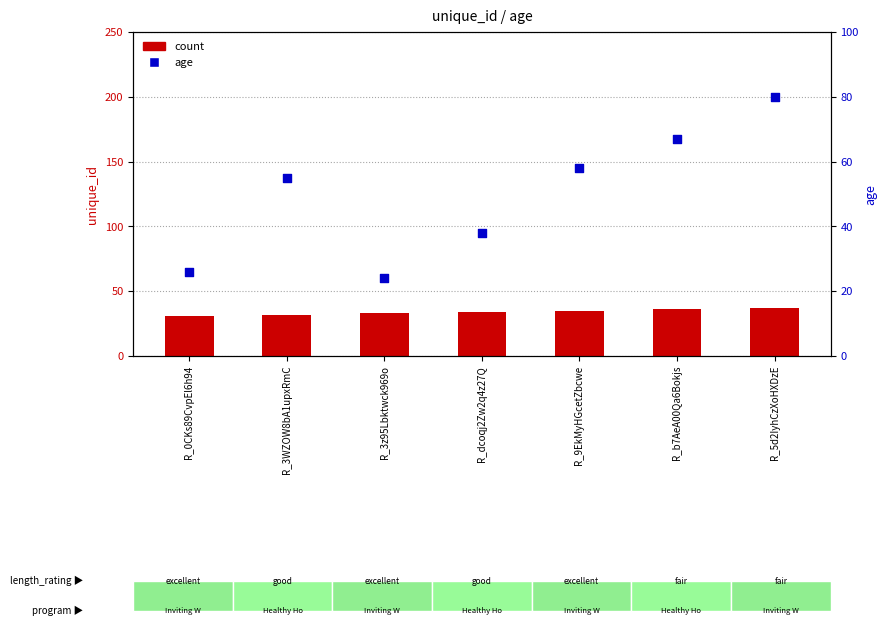

Is the value of count at R_dcoqj2Zw2q4z27Q greater than the value of age at R_0CKs89CvpEl6h94?

Yes